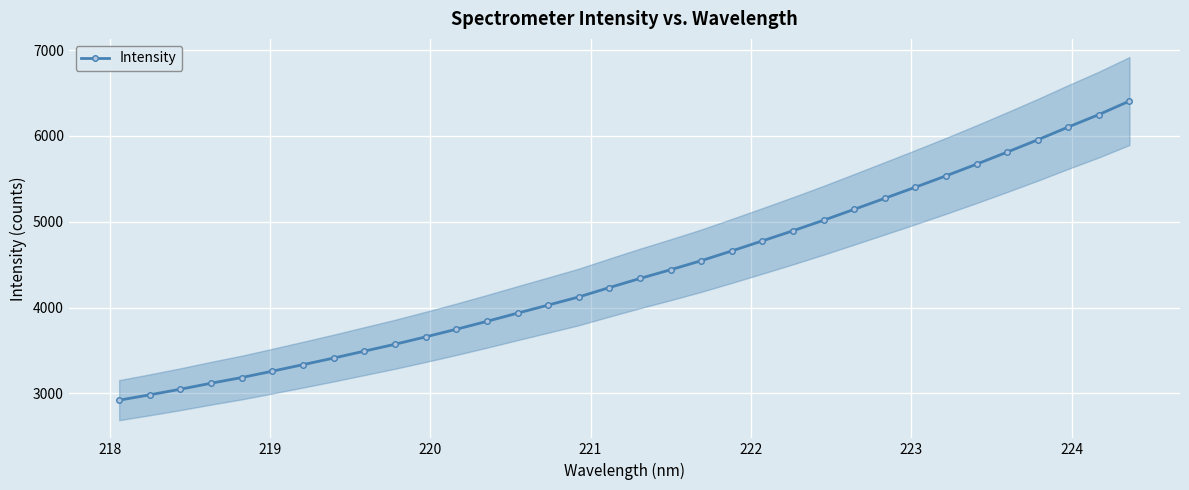

What is the value of the 30th point from the left?

5811.4